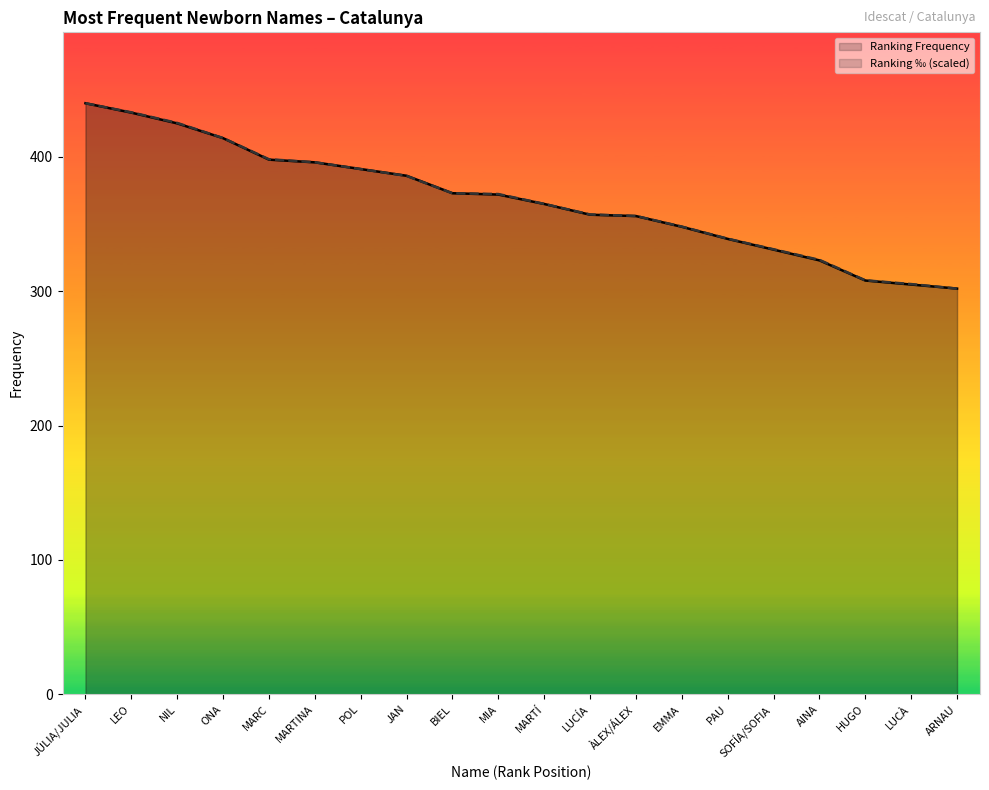

Reading left to right, list all the values displayed in this chart.

Ranking Frequency: JÚLIA/JULIA=440.0	LEO=433.0	NIL=425.0	ONA=414.0	MARC=398.0	MARTINA=396.0	POL=391.0	JAN=386.0	BIEL=373.0	MIA=372.0	MARTÍ=365.0	LUCÍA=357.0	ÀLEX/ÁLEX=356.0	EMMA=348.0	PAU=339.0	SOFÍA/SOFIA=331.0	AINA=323.0	HUGO=308.0	LUCÀ=305.0	ARNAU=302.0
Ranking ‰ (scaled): JÚLIA/JULIA=440.0	LEO=433.2	NIL=425.4	ONA=414.1	MARC=398.3	MARTINA=396.1	POL=391.0	JAN=385.9	BIEL=373.0	MIA=372.4	MARTÍ=365.1	LUCÍA=357.2	ÀLEX/ÁLEX=356.1	EMMA=348.2	PAU=339.2	SOFÍA/SOFIA=331.3	AINA=323.4	HUGO=308.2	LUCÀ=305.4	ARNAU=302.0